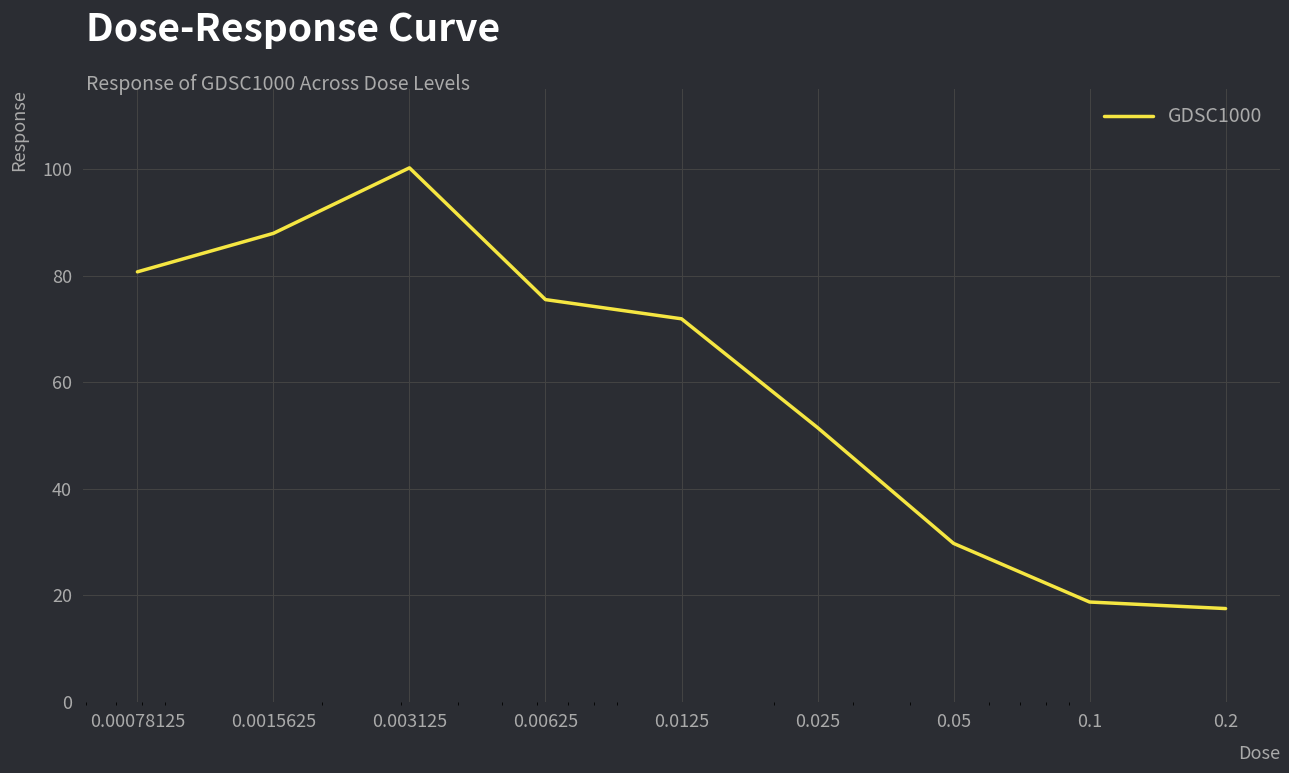

Does the chart have visible grid lines?

Yes